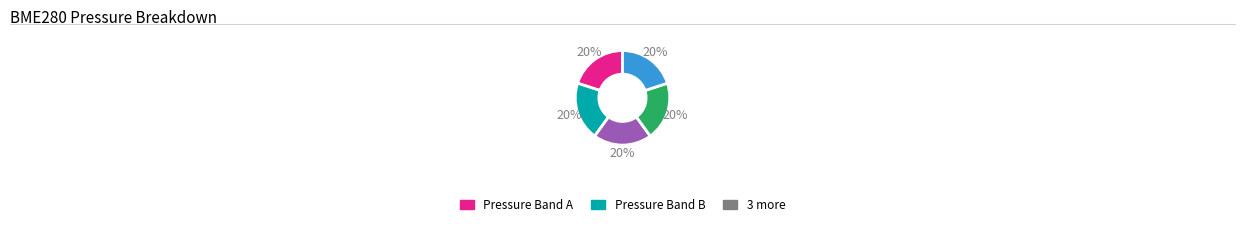

To the nearest percent, what is the average slice percentage?

20%